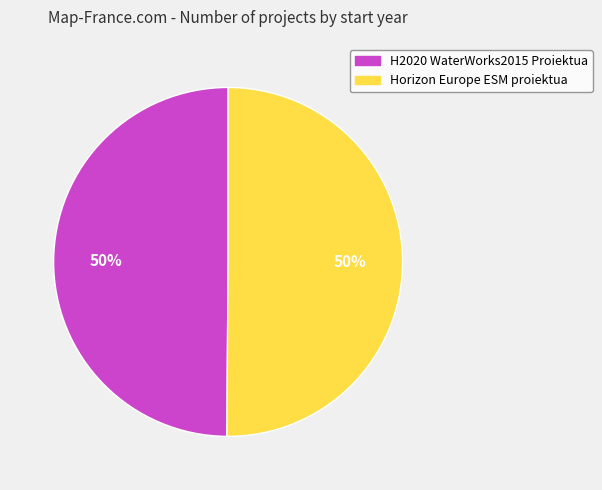

The H2020 WaterWorks2015 Proiektua slice represents 56% of the pie. True or false?

False